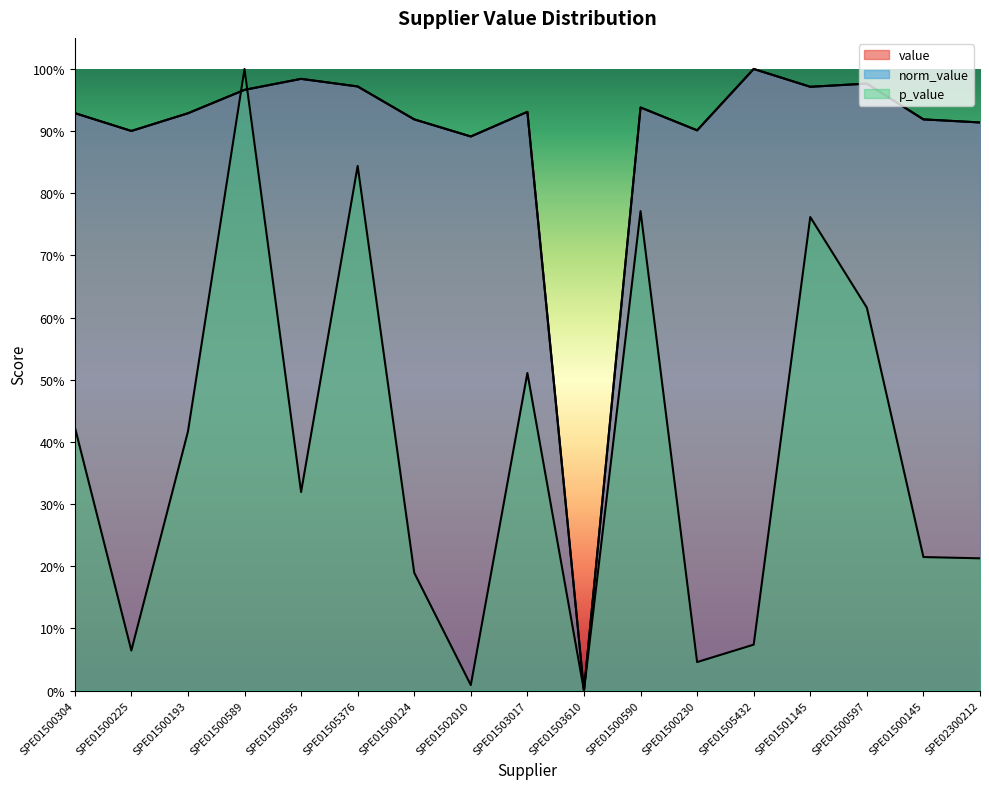

The value of value at SPE01500225 is 0.9. True or false?

True